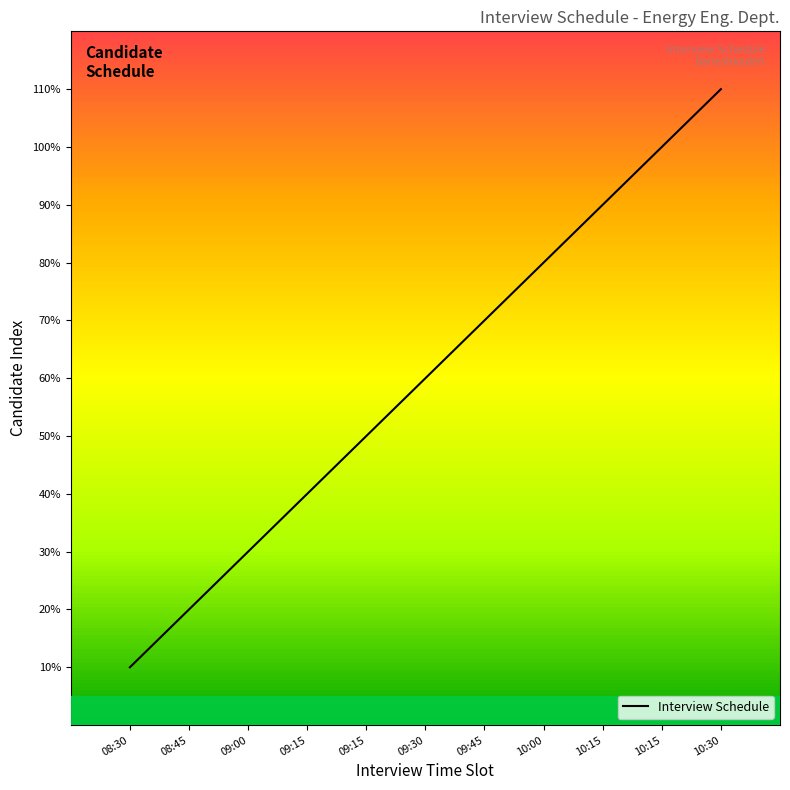

What is the value of the 3rd point from the left?

3